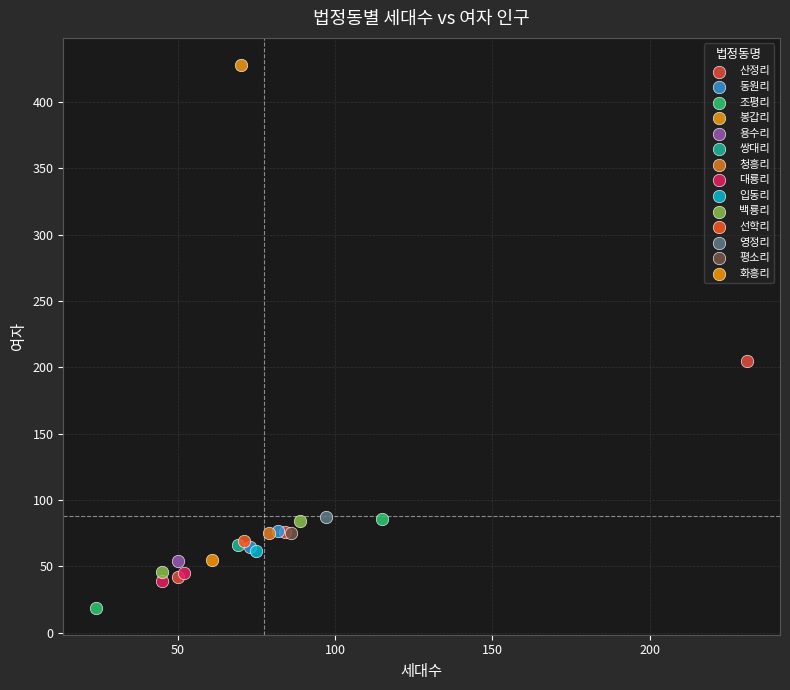

Which series reaches the minimum Y coordinate?

조평리